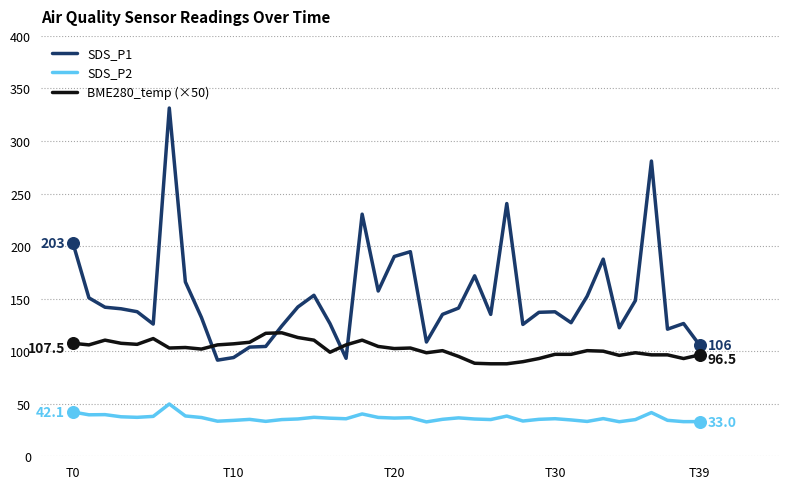

Which series has the largest range (max minus min)?

SDS_P1